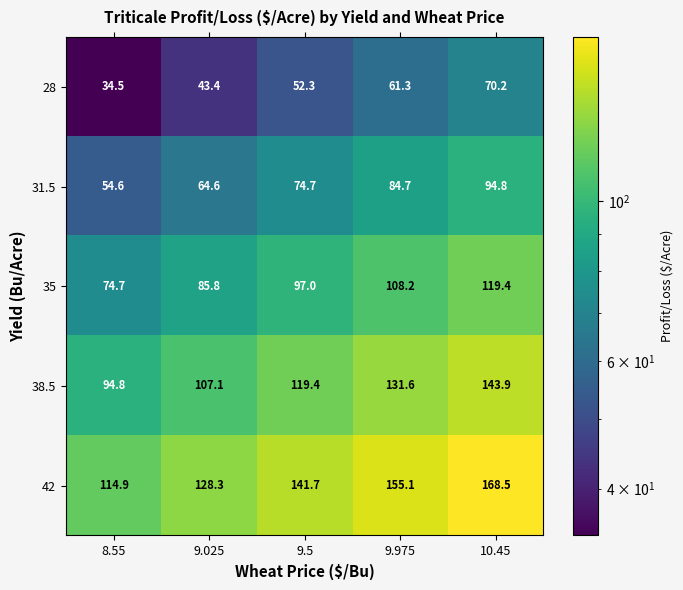

At which category is the sum across all series the highest?

10.45